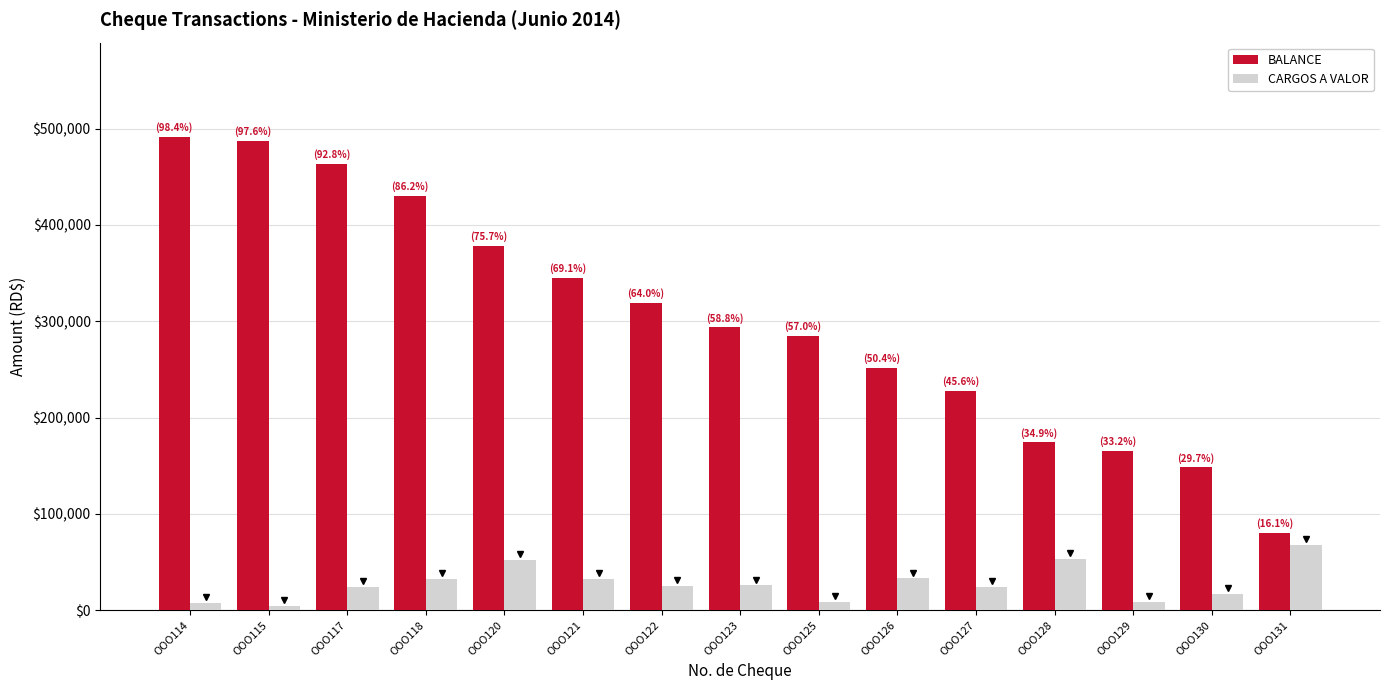

At which label does BALANCE reach its minimum?

OOO131